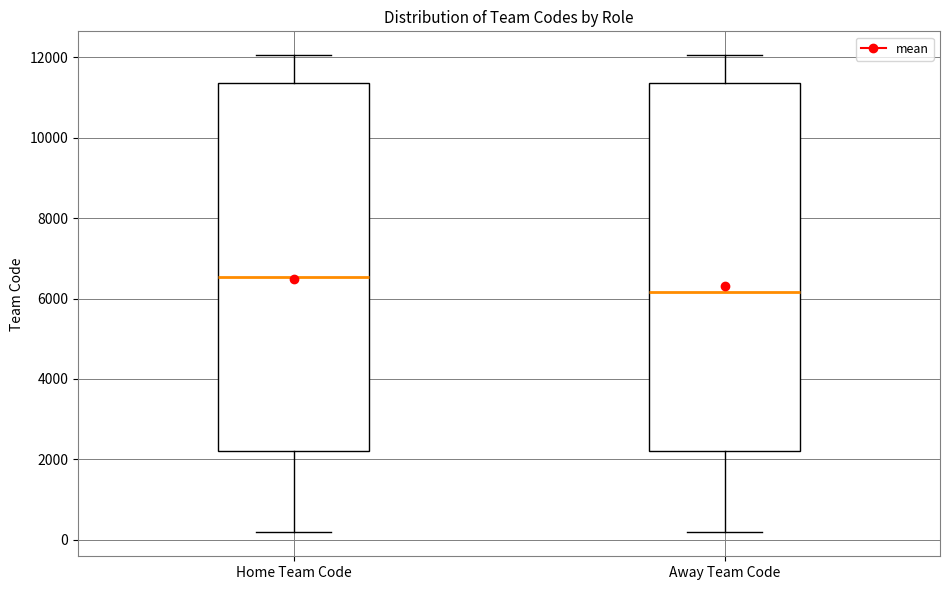

Where does the lower whisker of the box for Home Team Code end on the y-axis? The values are not printed on the chart, so give them approximately, as read against the axis.

200